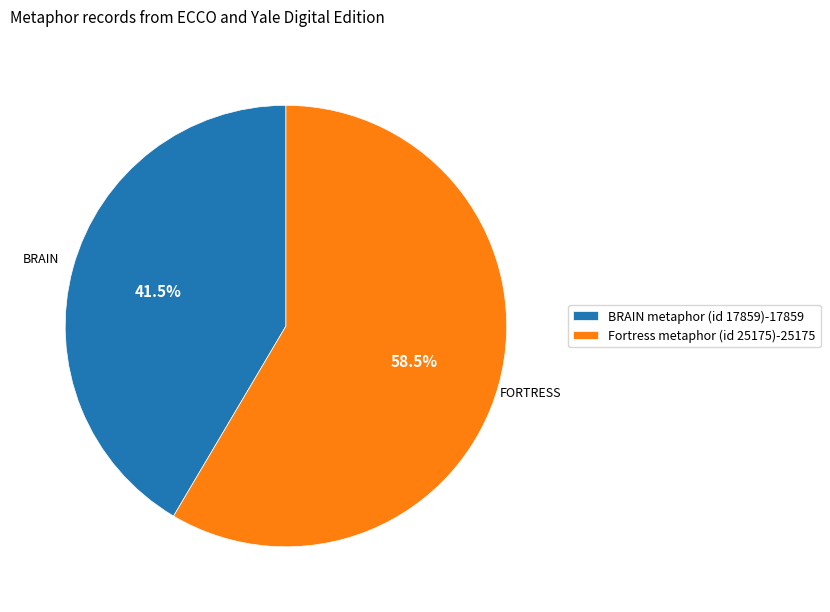

To the nearest percent, what is the average slice percentage?

50%